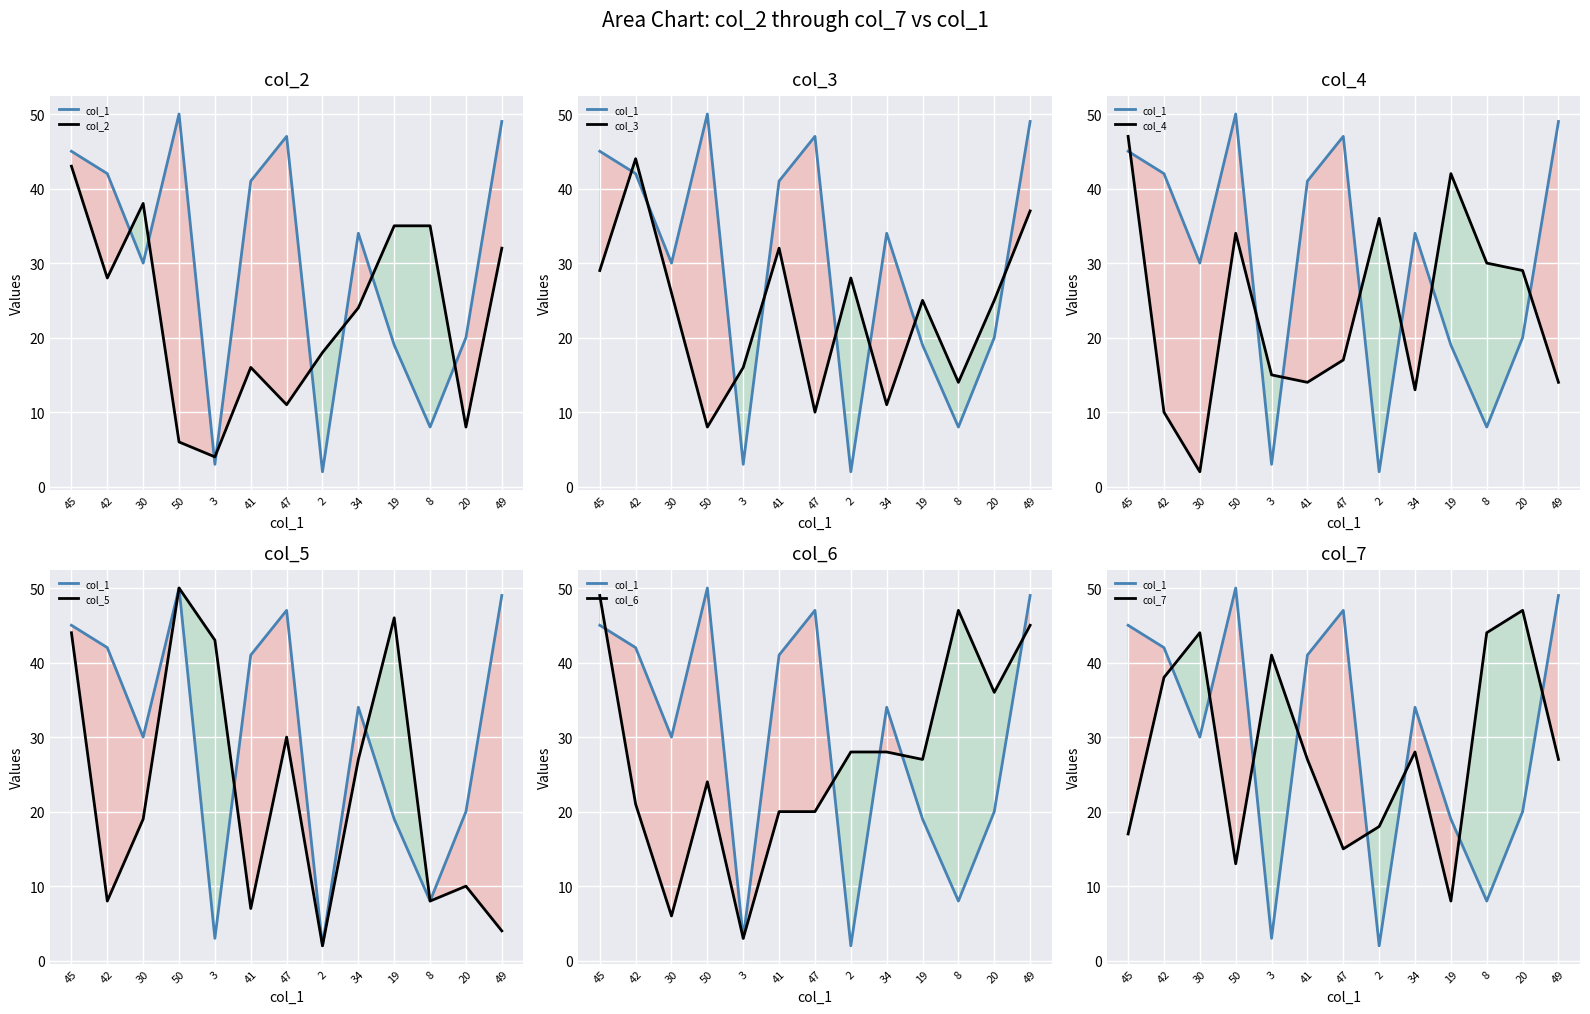

What is the minimum value shown in the chart?

2